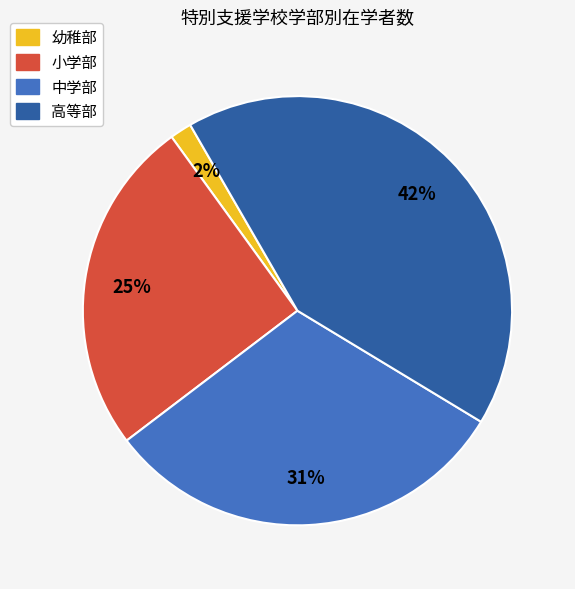

To the nearest percent, what is the combined percentage of 幼稚部 and 高等部?

44%